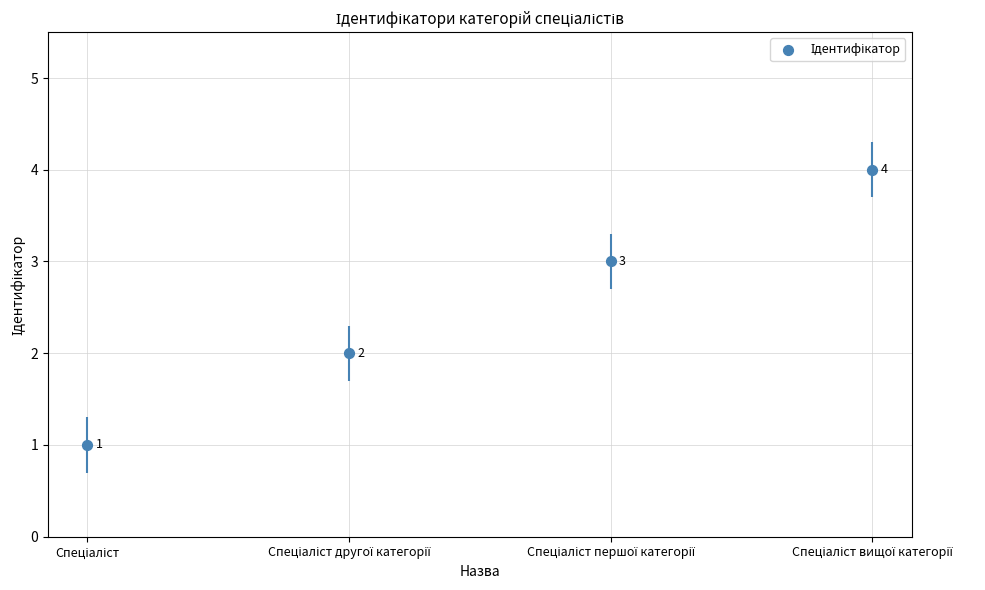

Approximately how many times larger is the value at Спеціаліст другої категорії compared to Спеціаліст вищої категорії?

0.5